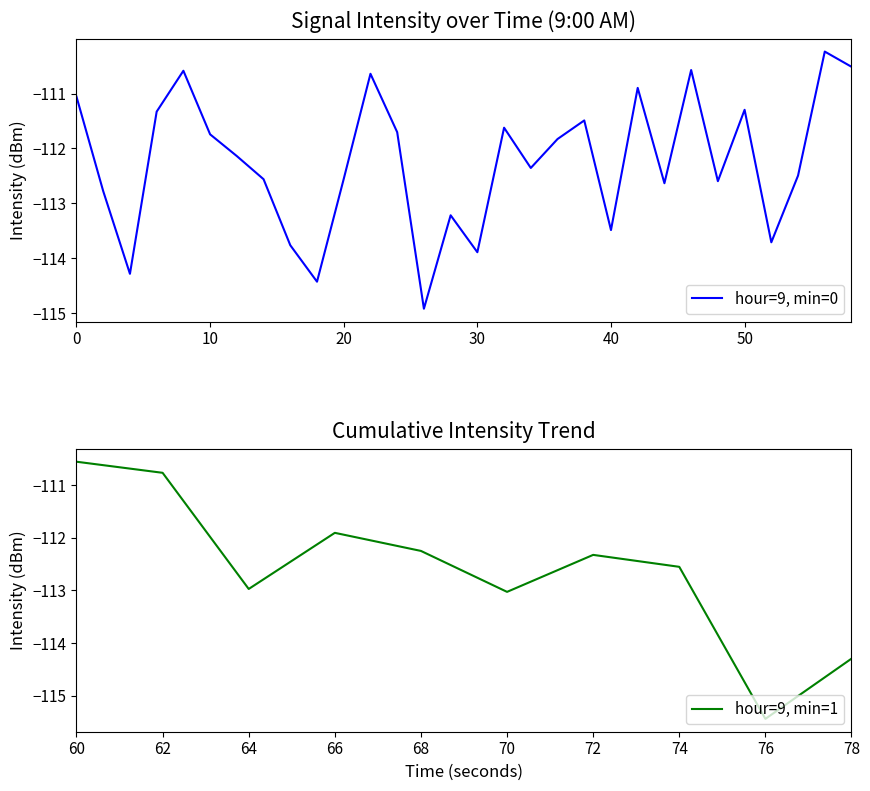

Reading left to right, list all the values displayed in this chart.

0=-111.1	1=-112.8	2=-114.3	3=-111.3	4=-110.6	5=-111.7	6=-112.1	7=-112.6	8=-113.8	9=-114.4	10=-112.6	11=-110.6	12=-111.7	13=-114.9	14=-113.2	15=-113.9	16=-111.6	17=-112.4	18=-111.8	19=-111.5	20=-113.5	21=-110.9	22=-112.6	23=-110.6	24=-112.6	25=-111.3	26=-113.7	27=-112.5	28=-110.2	29=-110.5	30=-110.6	31=-110.8	32=-113.0	33=-111.9	34=-112.3	35=-113.0	36=-112.3	37=-112.6	38=-115.4	39=-114.3